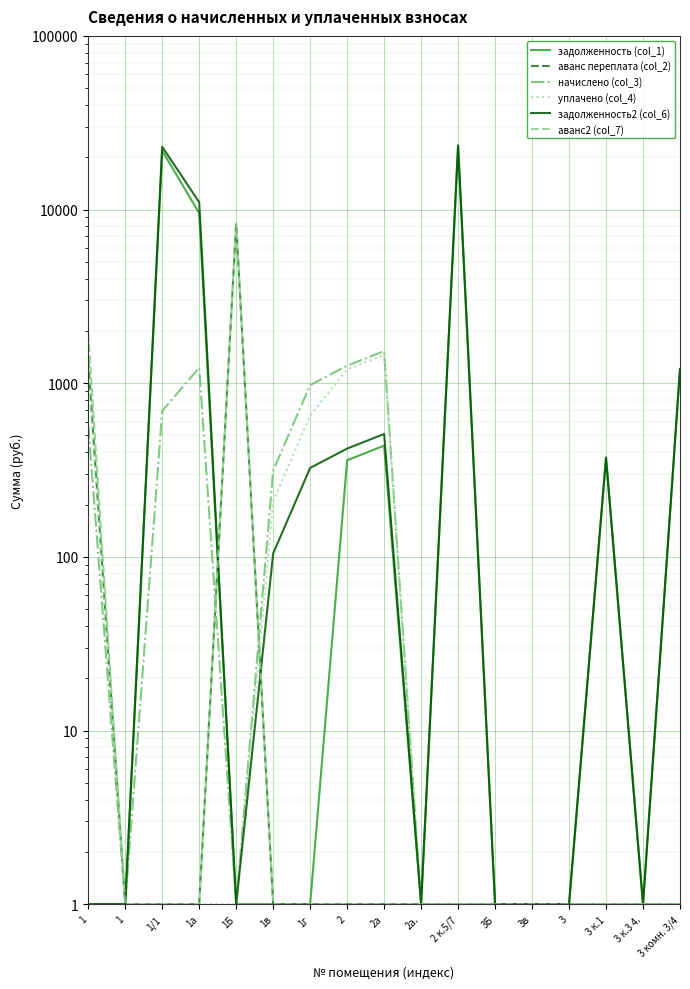

The аванс переплата (col_2) series shows 1.7 at 2а. True or false?

False